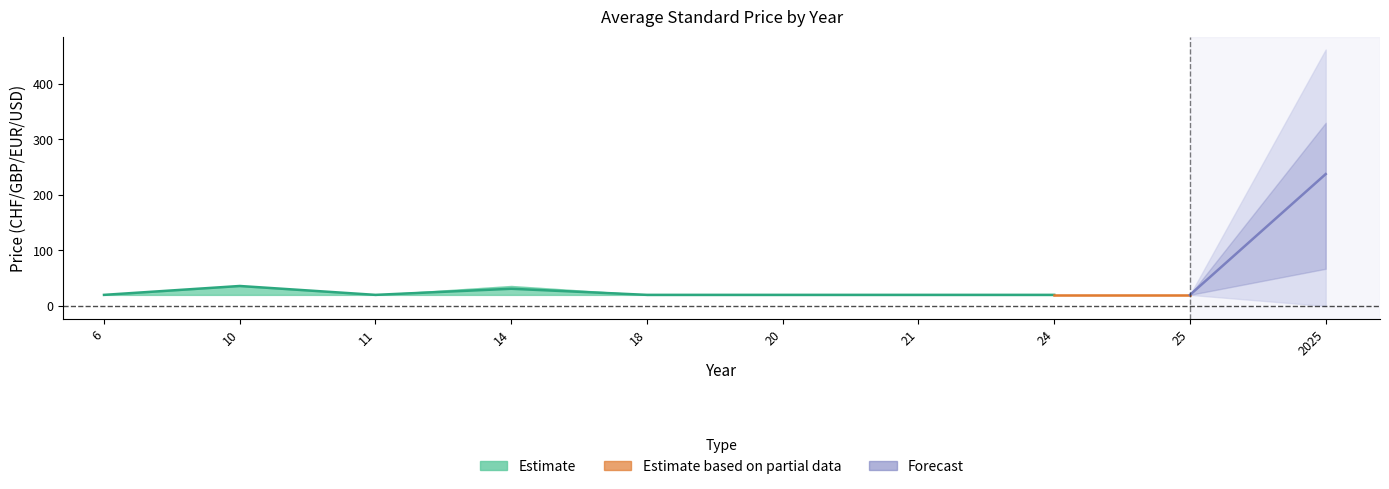

How many data points does each series have?

10